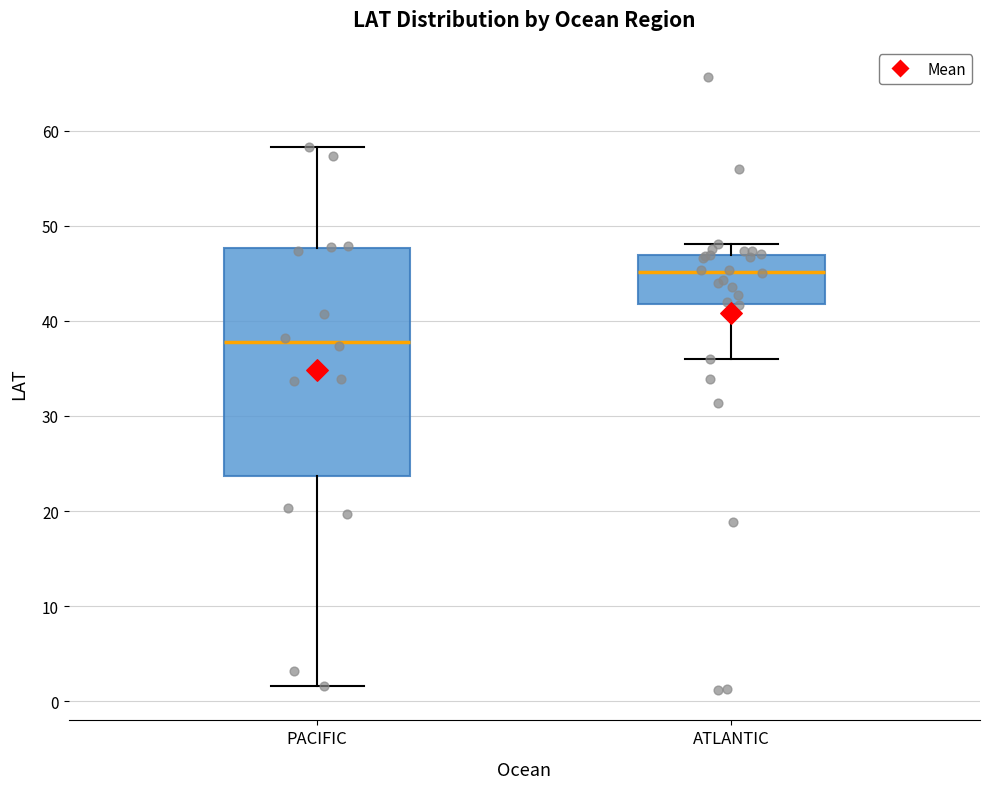

Which box has the highest median line?

ATLANTIC